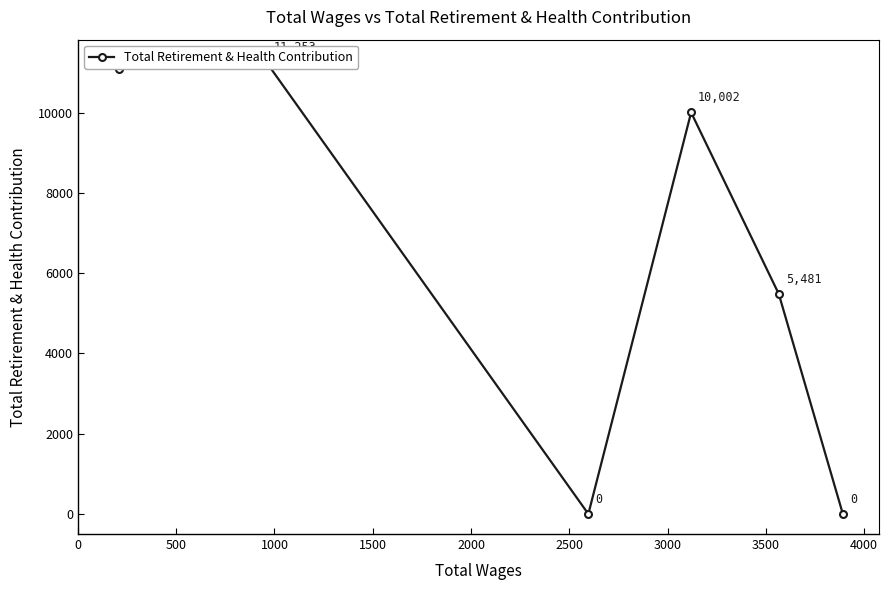

The chart shows a value of 8776 at 2000. True or false?

False